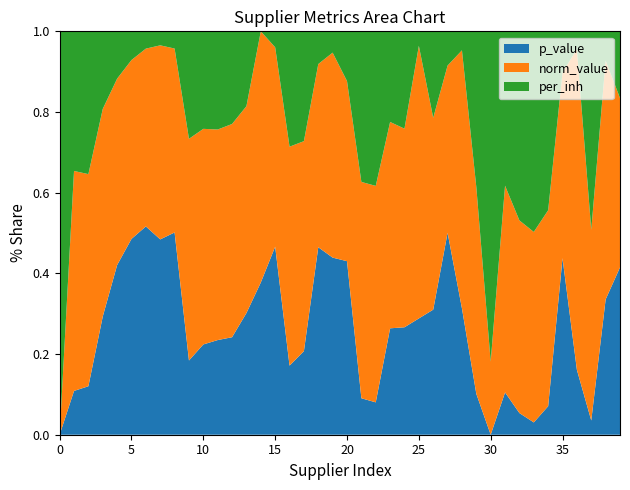

What is the total value across all series at 0?

1.0